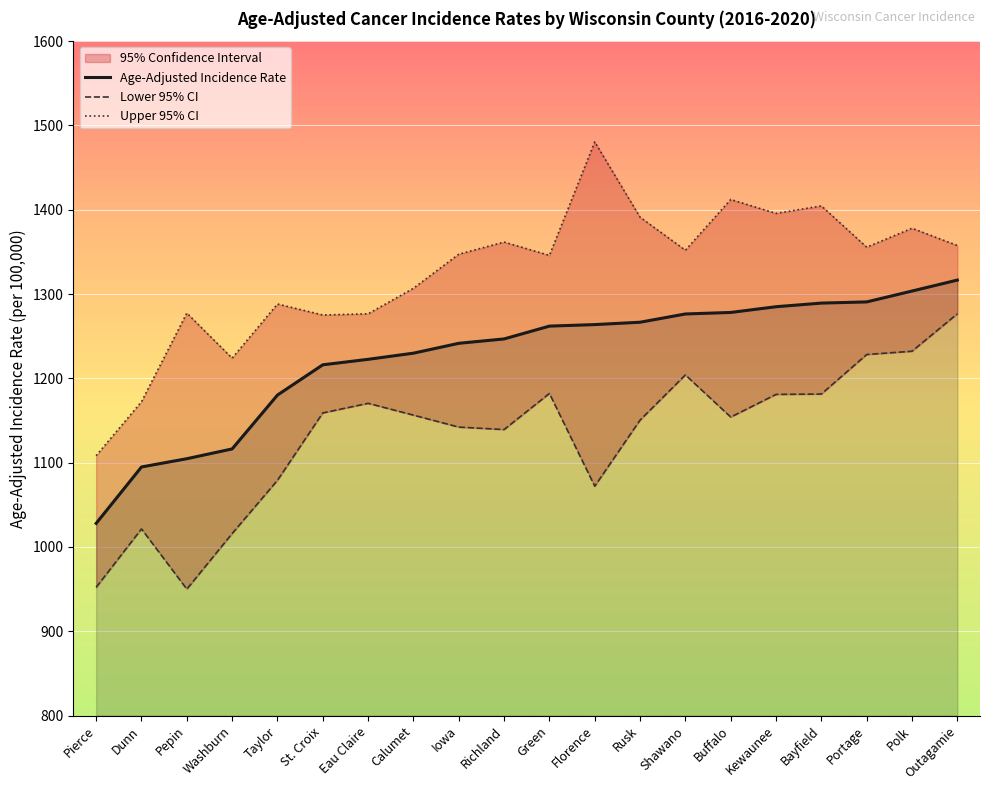

Which series has the largest total across all categories?

Upper 95% CI